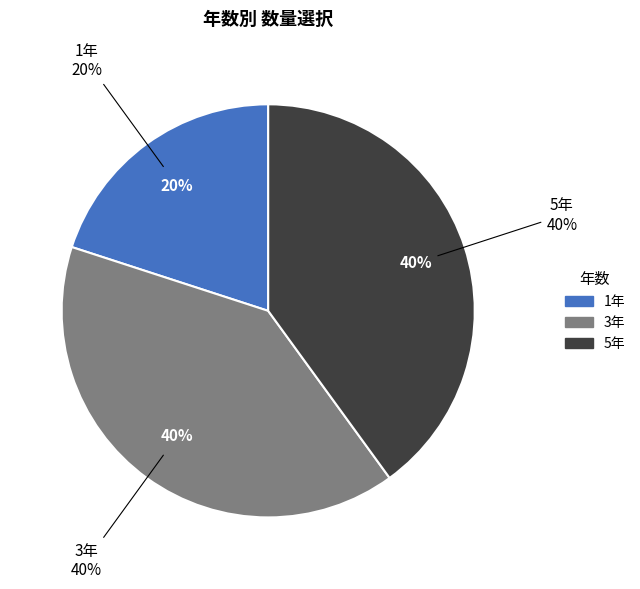

What is the total percentage of 3年 and 5年?

80.0%